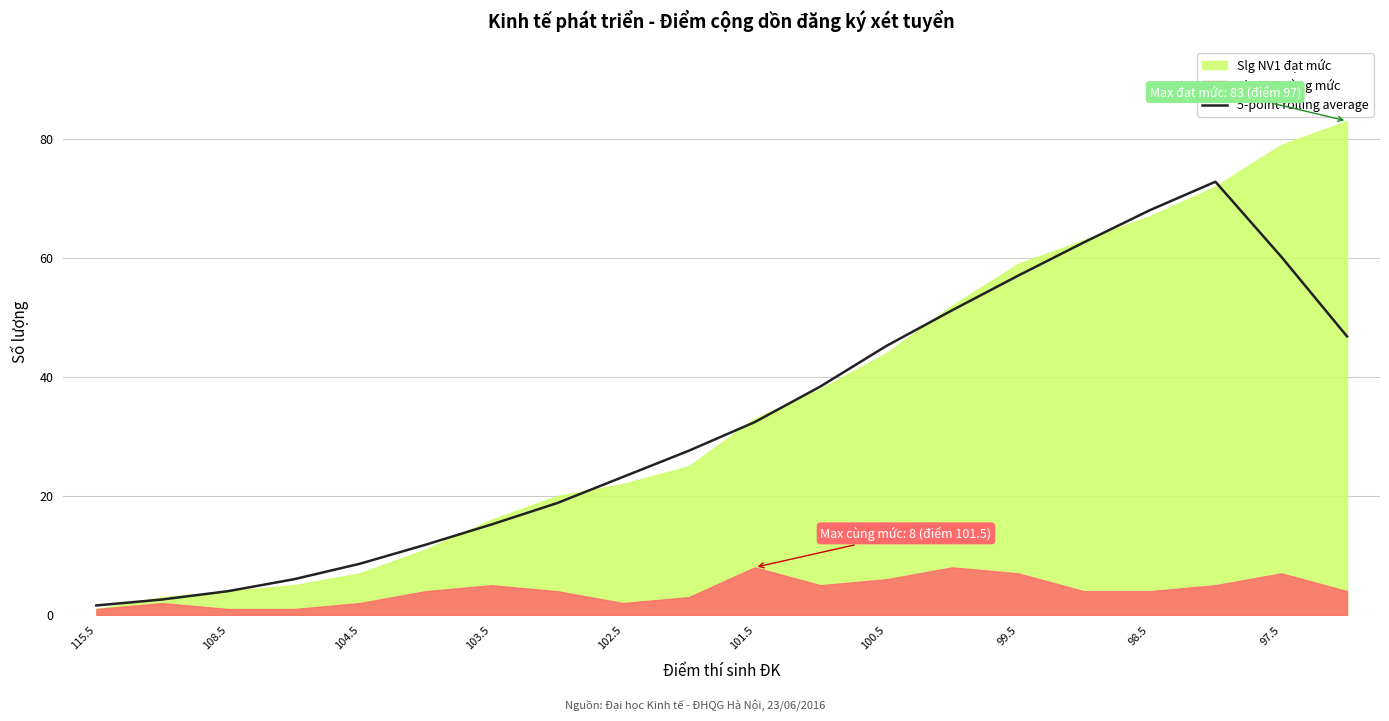

At which category does the data reach its first local peak?

17